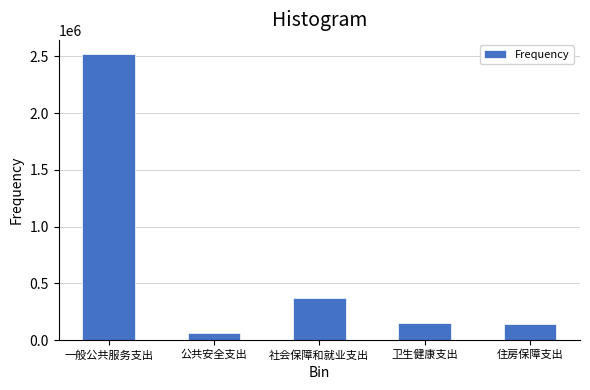

What is the change in value from 社会保障和就业支出 to 住房保障支出?

-231812.5